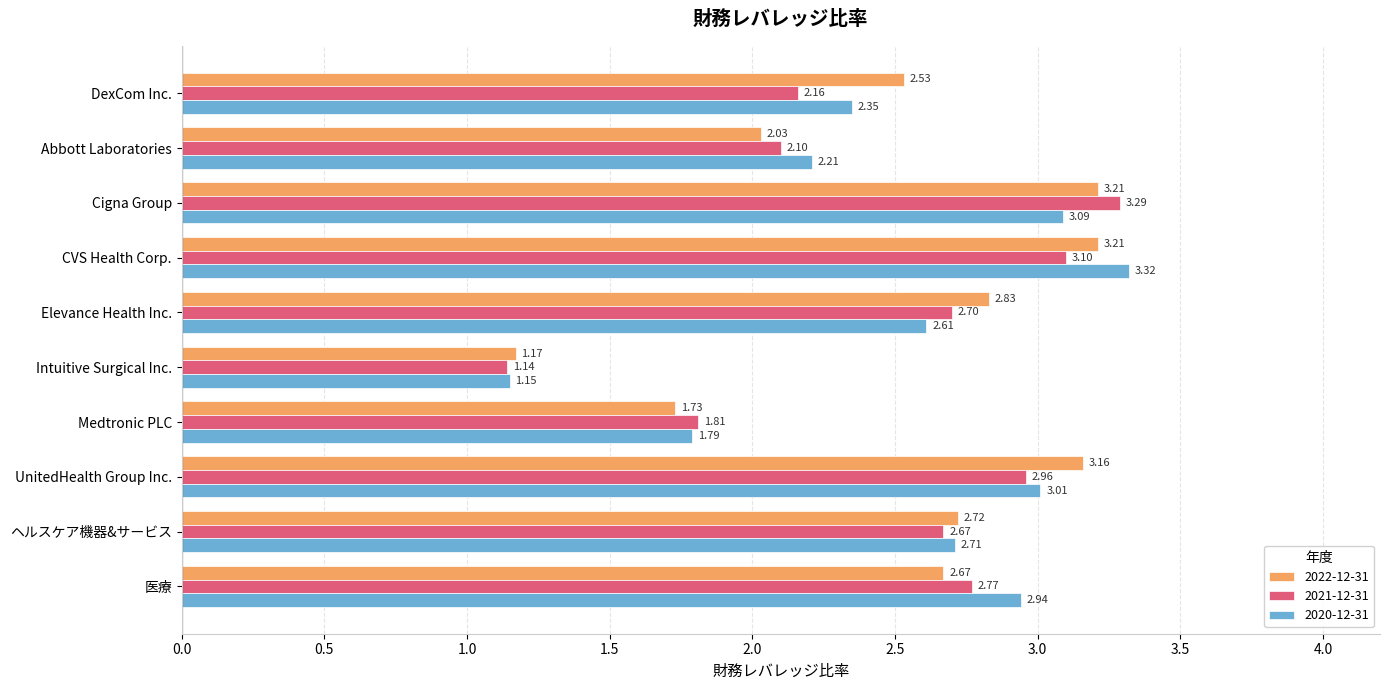

True or false: 2022-12-31 has a value of 1.3 at Abbott Laboratories.

False